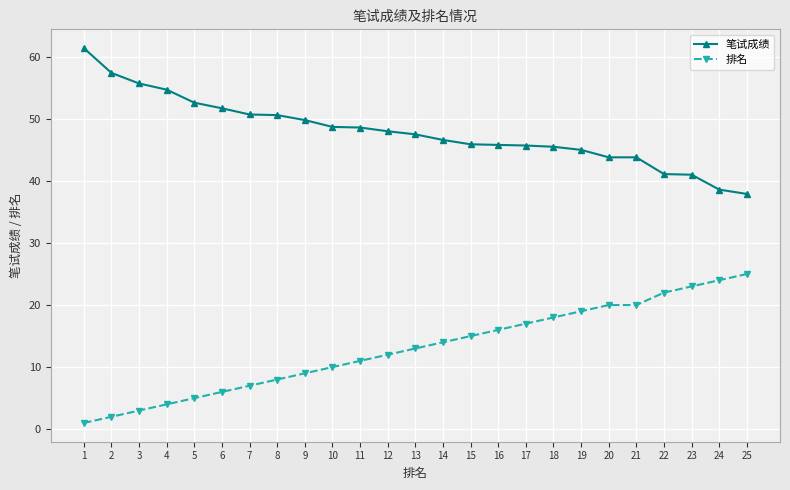

Does the chart display data point markers on the line(s)?

Yes